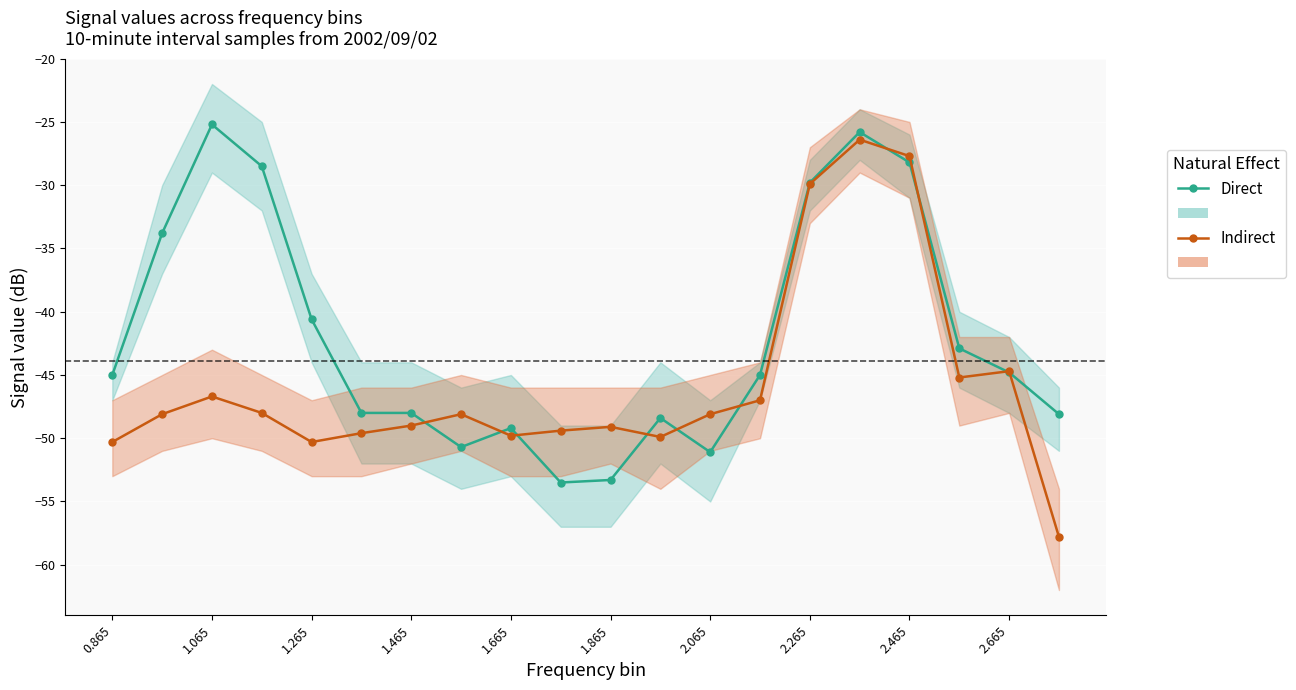

How many lines are shown in the chart?

2